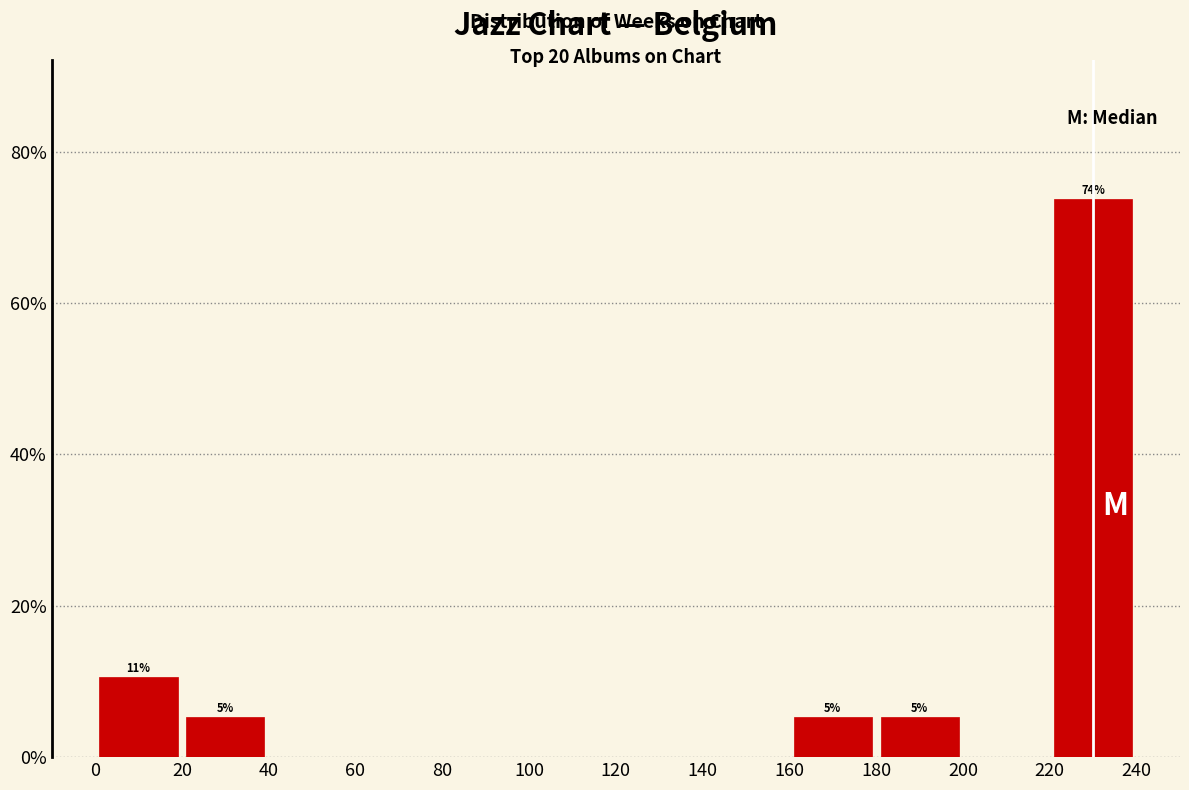

Which range on the x-axis has the tallest bar?

220 to 240